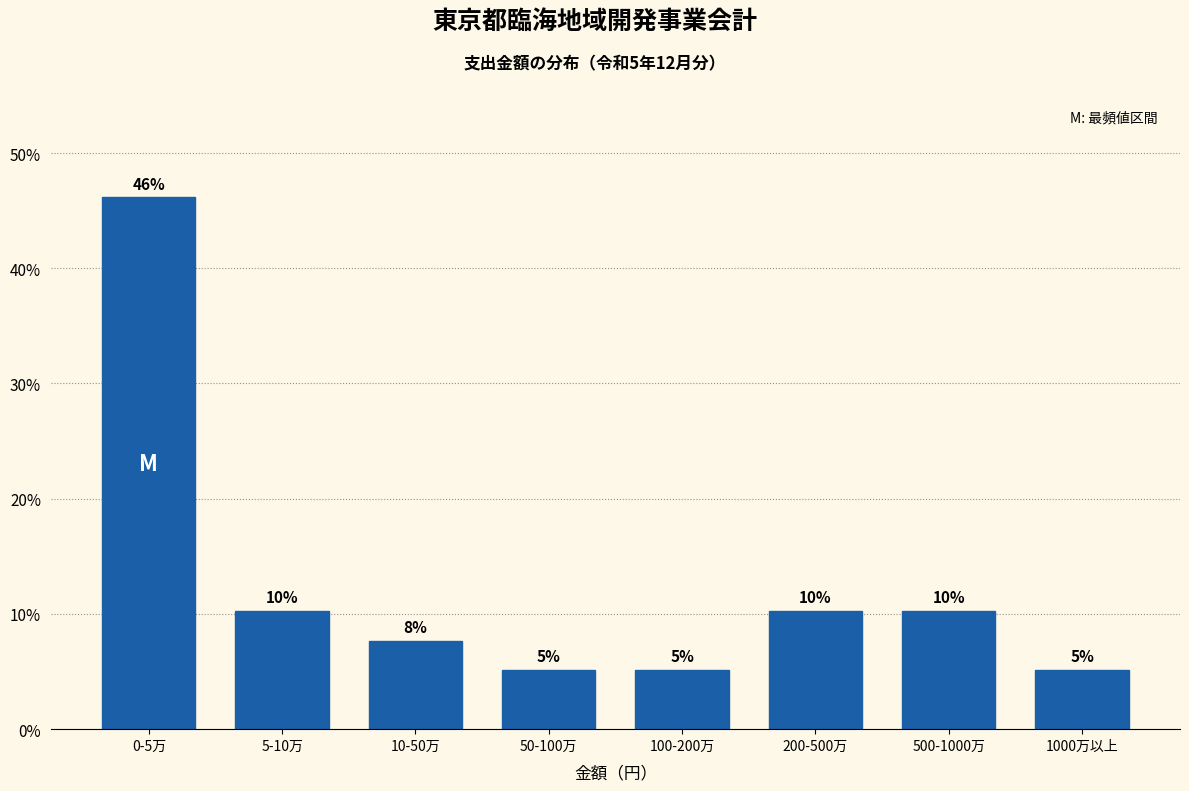

How many bars are there in total?

8